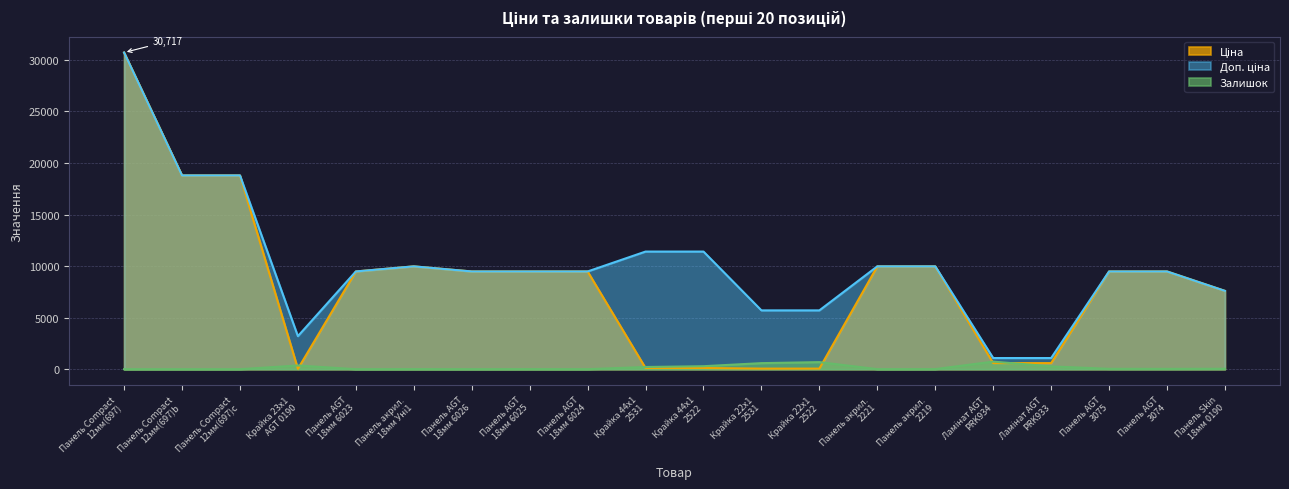

How many interior local peaks does the Залишок series have?

5